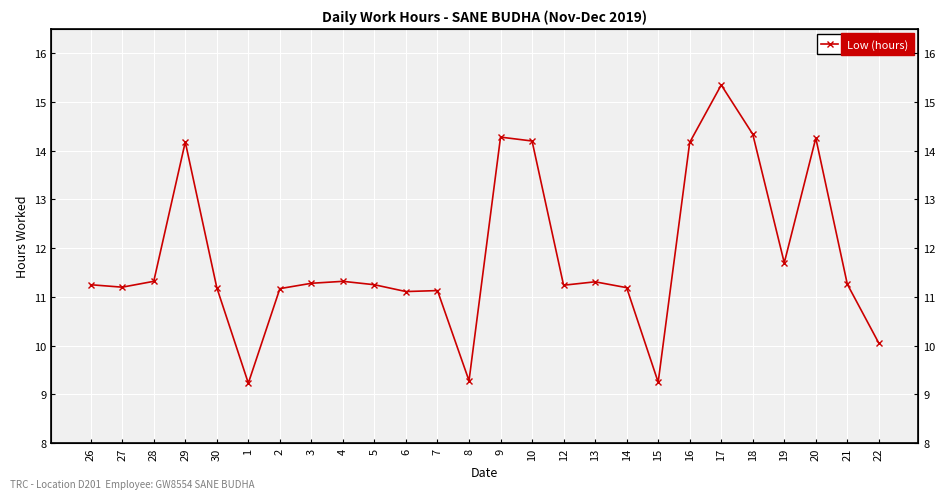

What is the sum of the values at 4 and 9?

25.6